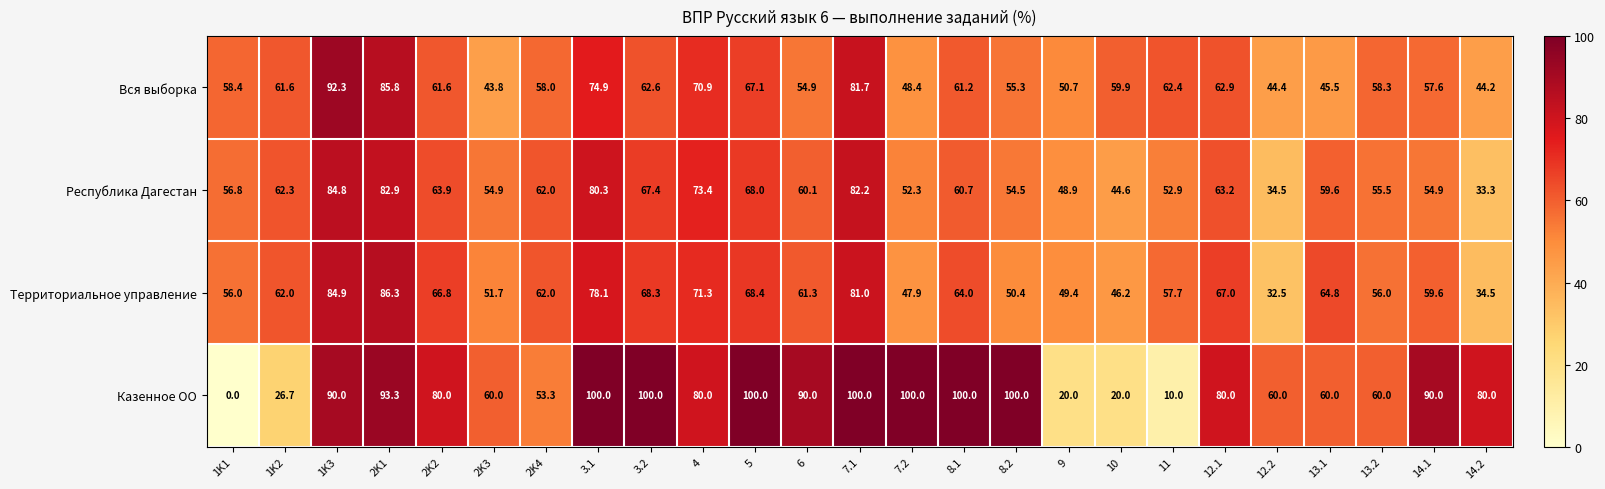

What is the total value across all series at 10?

170.7